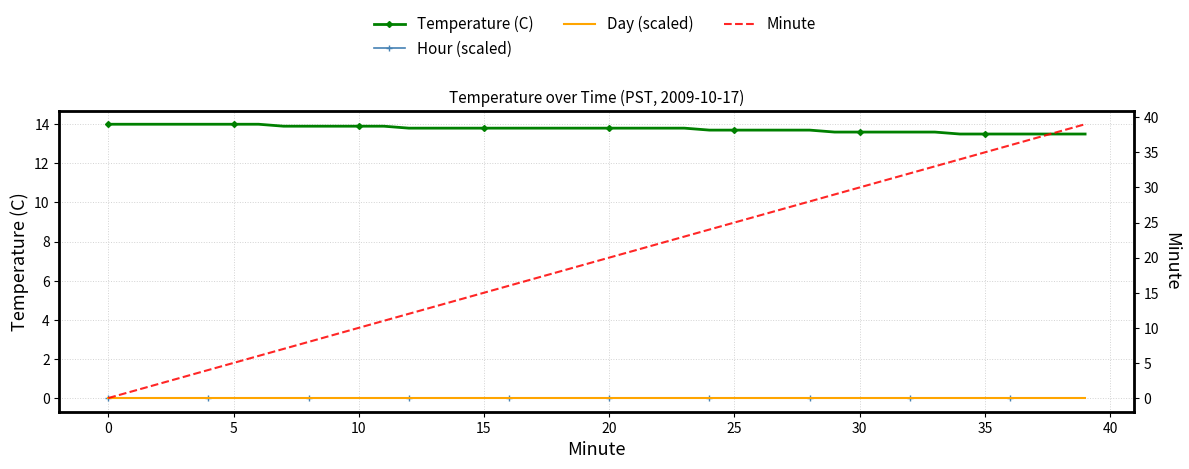

True or false: Hour (scaled) and Temperature (C) intersect in this chart.

False